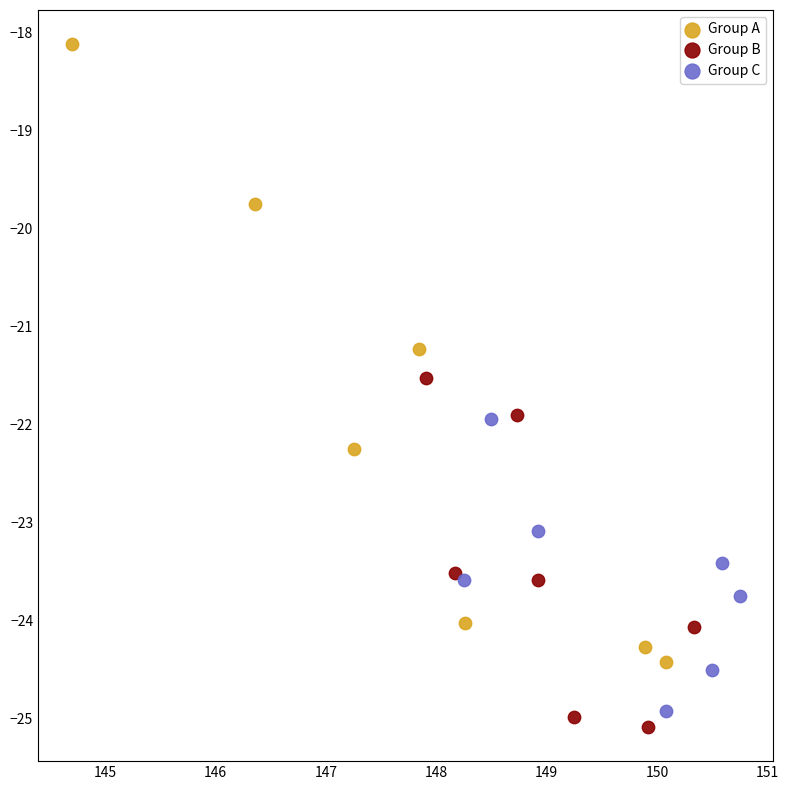

Which series contains the highest Y value?

Group A